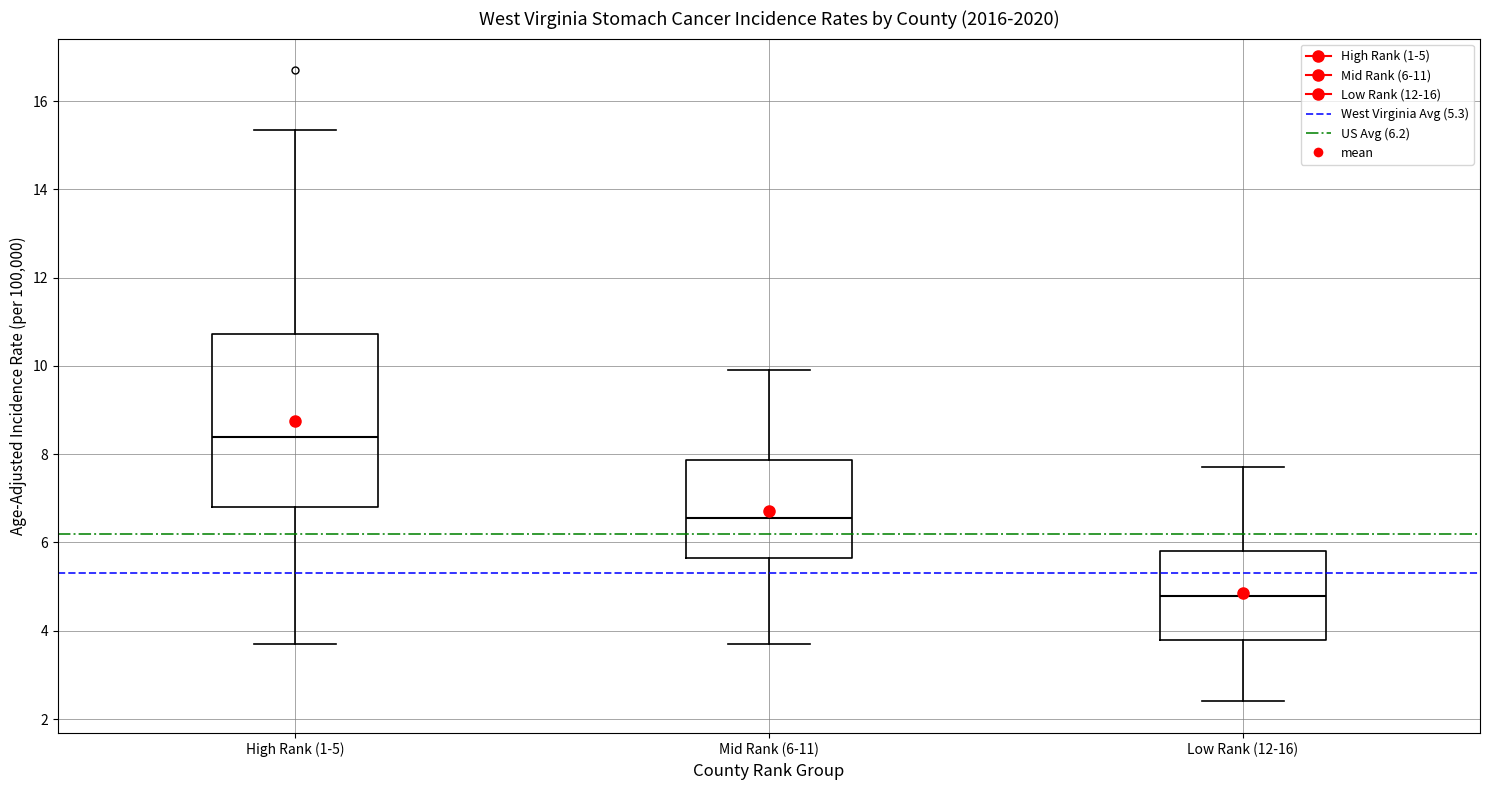

Where does the upper whisker of the box for Low Rank (12-16) end on the y-axis? The values are not printed on the chart, so give them approximately, as read against the axis.

7.8